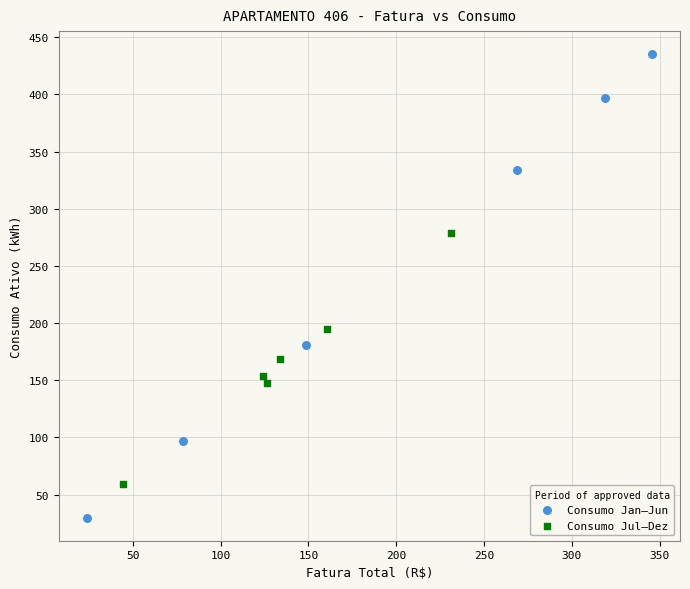

Which series has the widest spread of Y values?

Consumo Jan–Jun